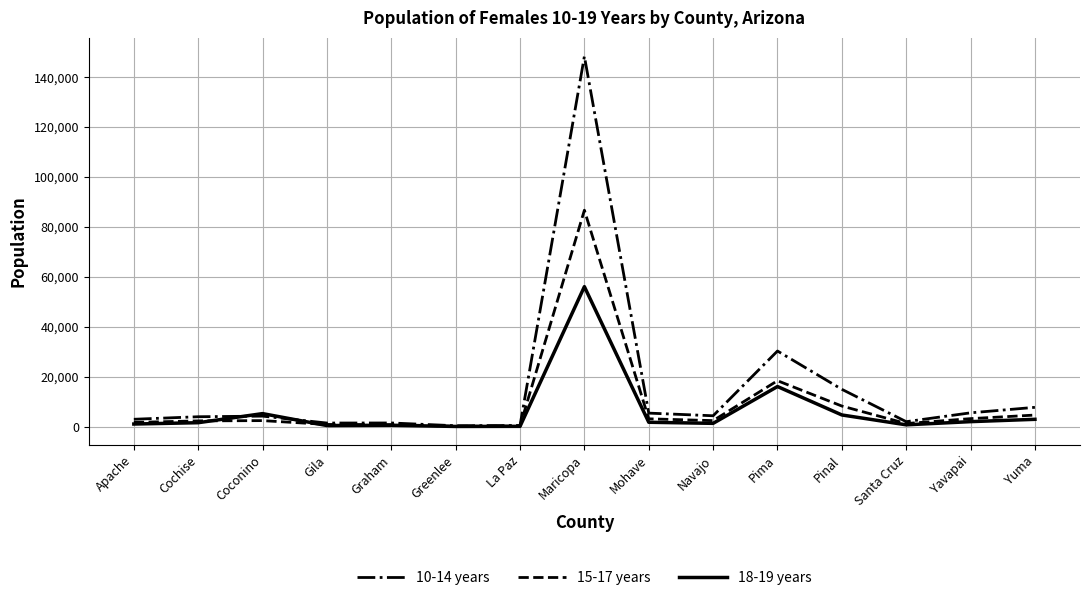

Which series has the largest range (max minus min)?

10-14 years